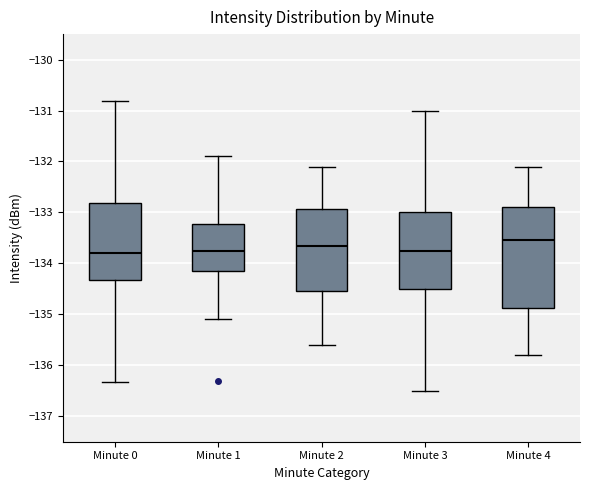

Reading left to right, read every box against the y-axis: the position of its median line, the range the box covers, and the ends of its whiskers. The values are not printed on the chart, so give them approximately, as read against the axis.

Minute 0: median -133.8, box -134.3 to -132.8, whiskers -136.3 to -130.8
Minute 1: median -133.7, box -134.2 to -133.2, whiskers -135.1 to -131.9
Minute 2: median -133.6, box -134.5 to -132.9, whiskers -135.6 to -132.1
Minute 3: median -133.7, box -134.5 to -133.0, whiskers -136.5 to -131.0
Minute 4: median -133.5, box -134.9 to -132.9, whiskers -135.8 to -132.1